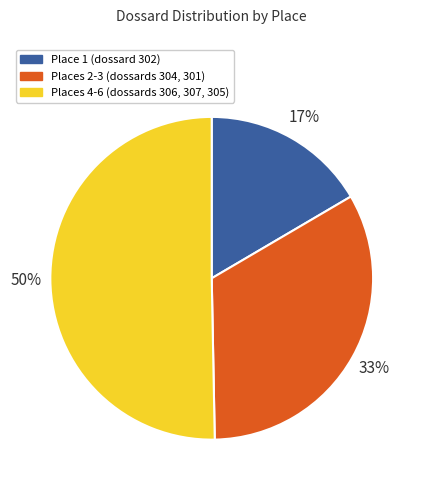

To the nearest percent, what is the average slice percentage?

33%